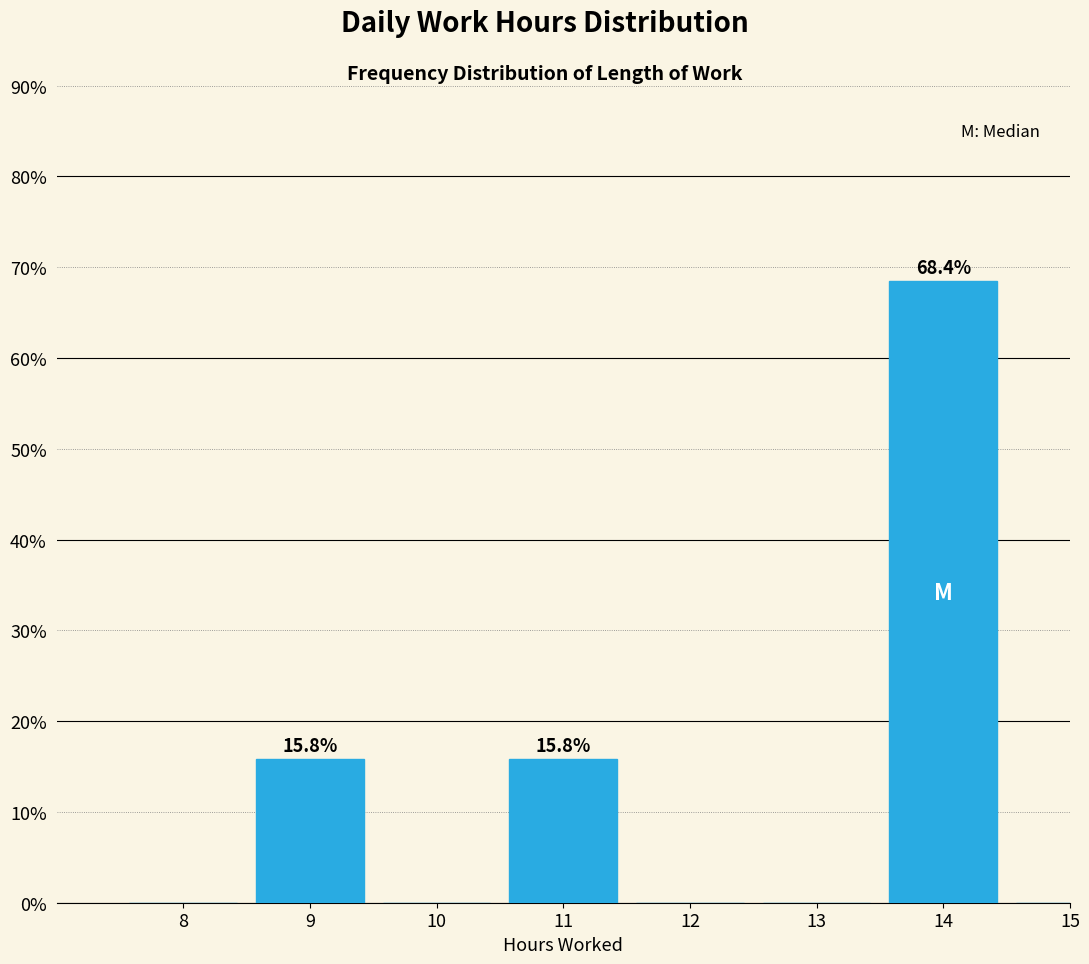

Reading left to right, list all the values displayed in this chart.

8=0.0	9=15.8	10=0.0	11=15.8	12=0.0	13=0.0	14=68.4	15=0.0